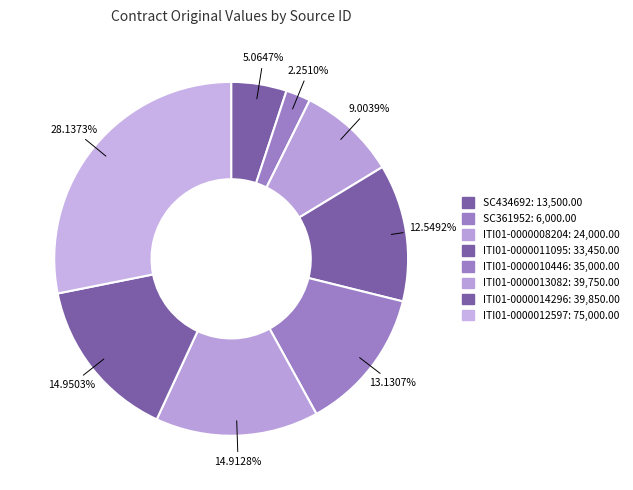

How many slices are in this pie chart?

8